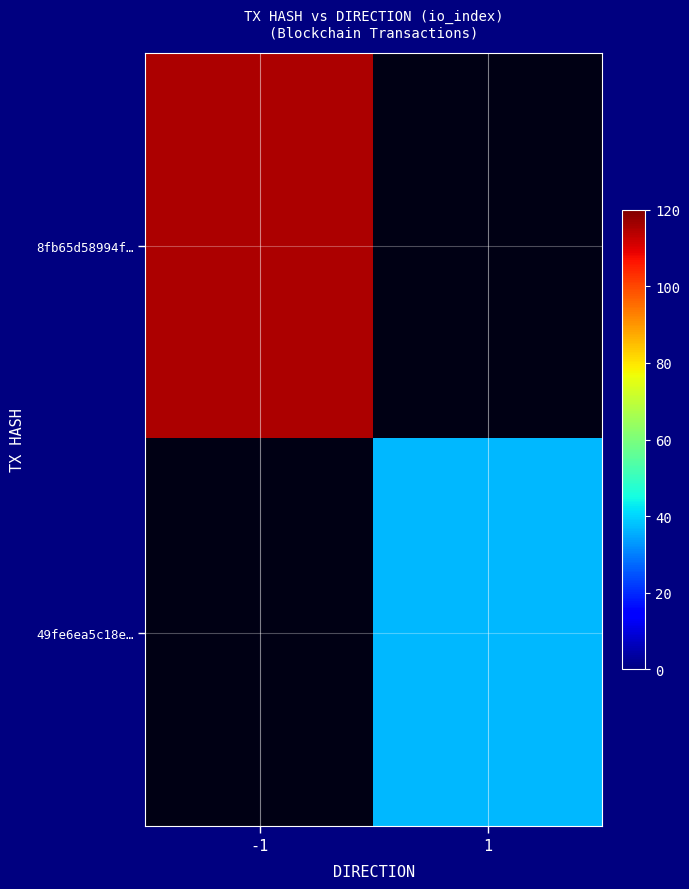

Rank the series by their average value, from highest to lowest.

8fb65d58994f…, 49fe6ea5c18e…